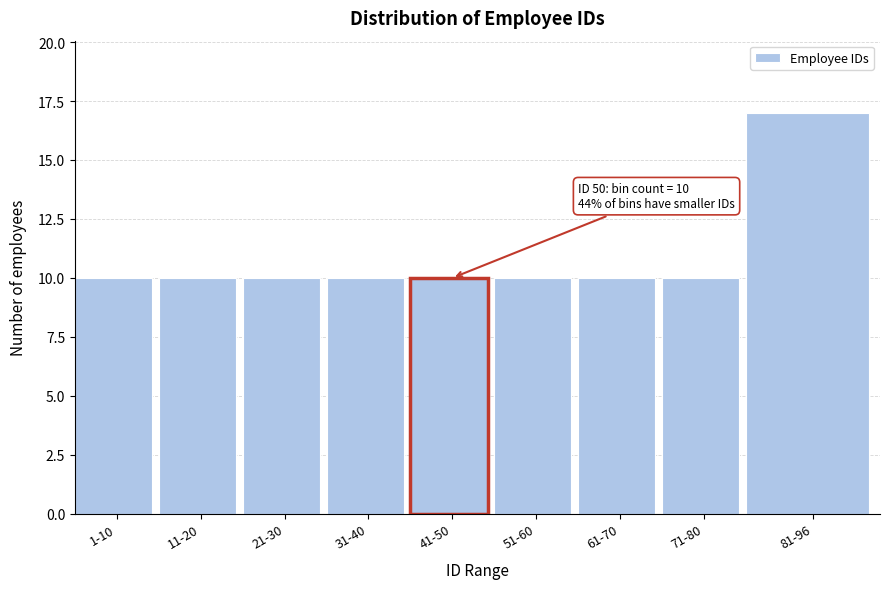

Reading right to left, list all the values displayed in this chart.

81-96=17	71-80=10	61-70=10	51-60=10	41-50=10	31-40=10	21-30=10	11-20=10	1-10=10